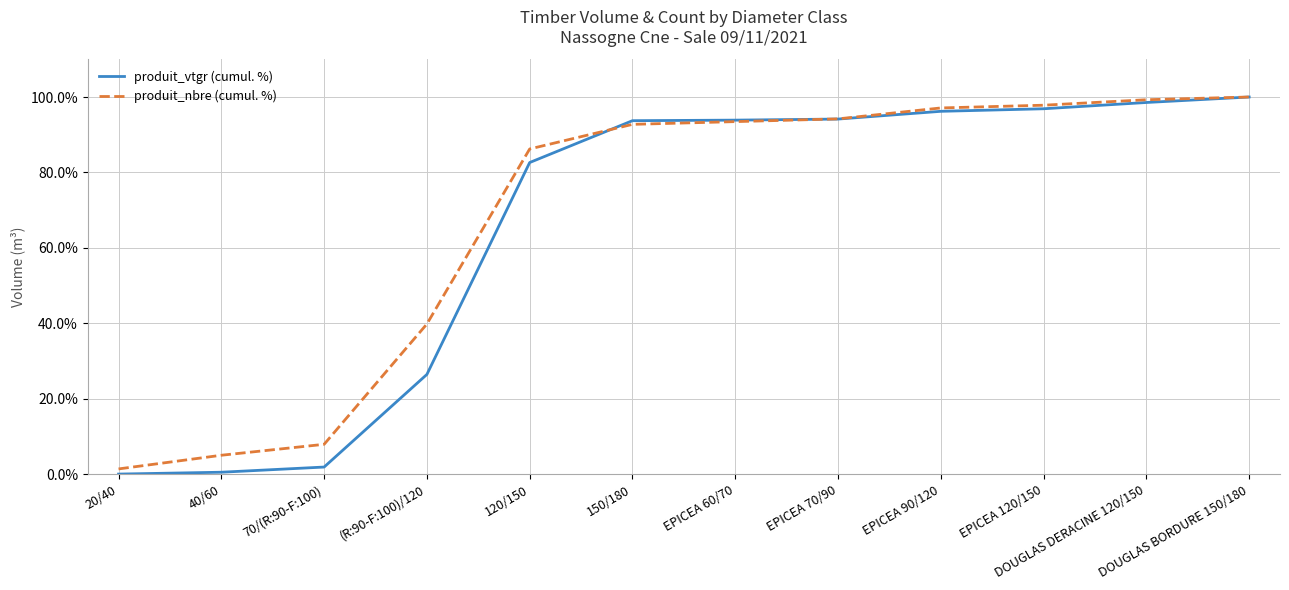

What is the spread (max minus min) of values at (R:90-F:100)/120?

13.4